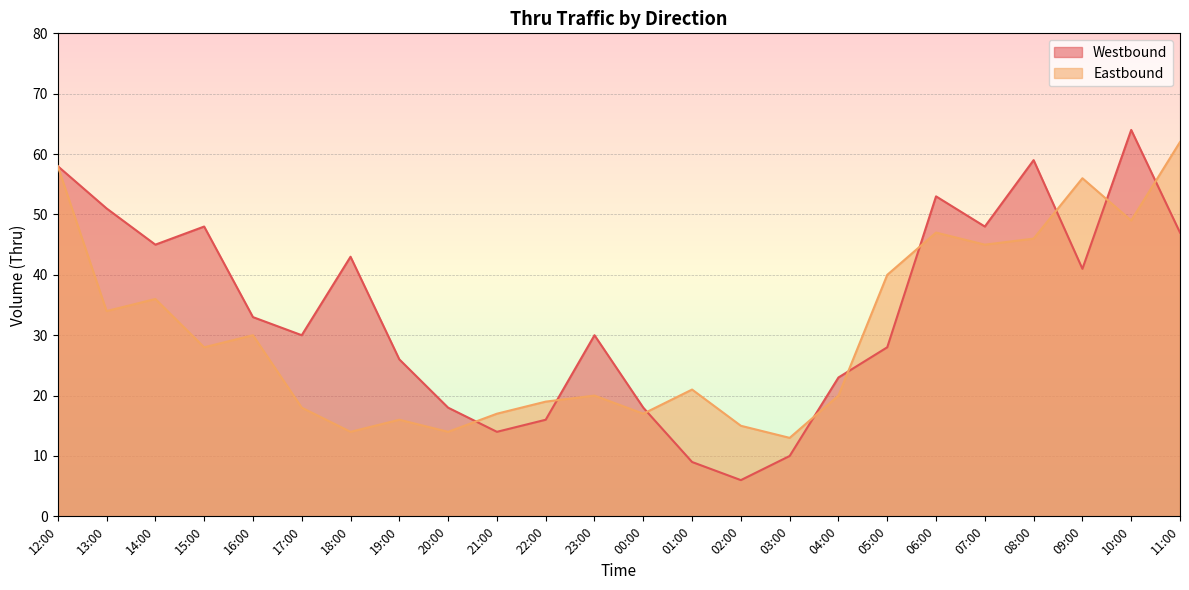

Reading left to right, list all the values displayed in this chart.

Westbound: 58	51	45	48	33	30	43	26	18	14	16	30	18	9	6	10	23	28	53	48	59	41	64	47
Eastbound: 58	34	36	28	30	18	14	16	14	17	19	20	17	21	15	13	20	40	47	45	46	56	49	62